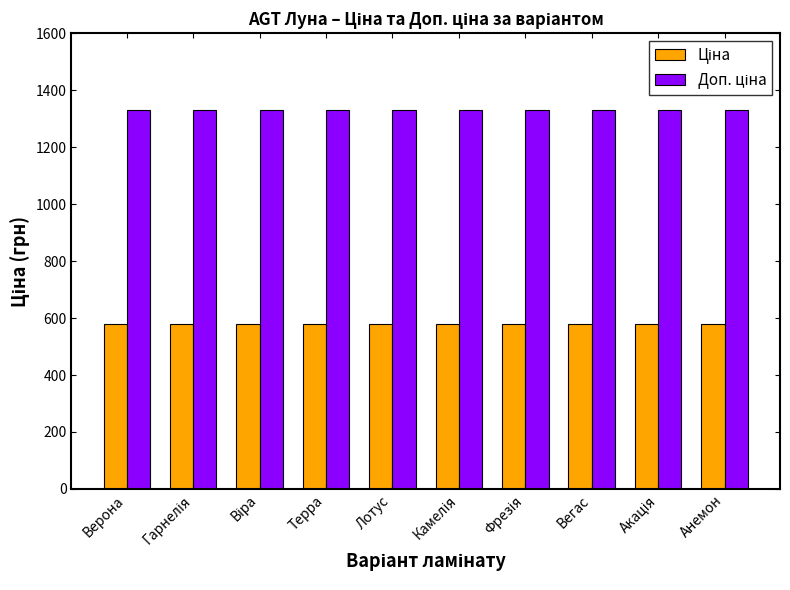

How many bars are there in each group?

2